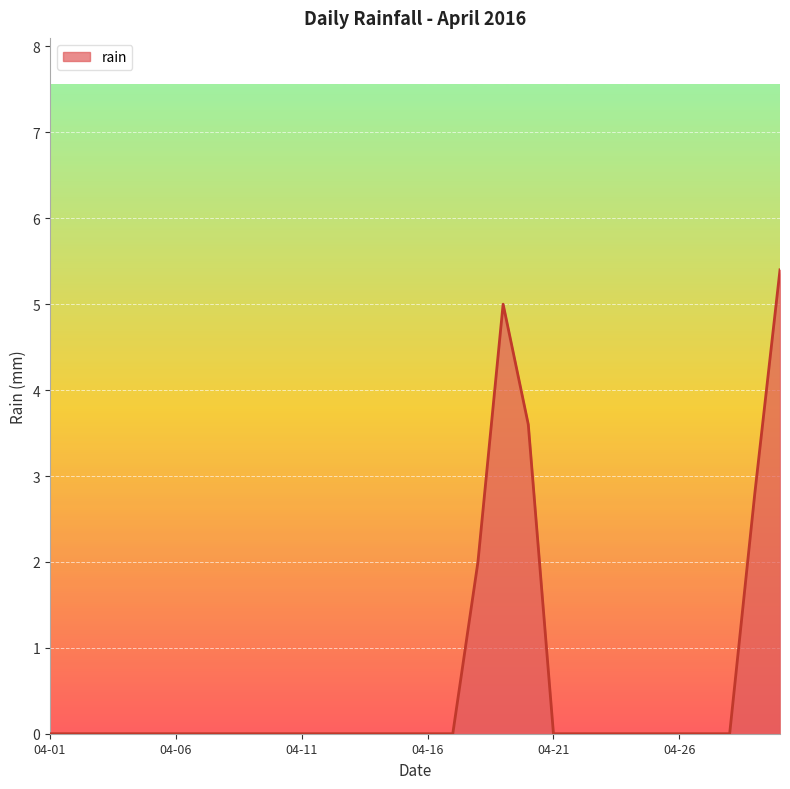

What is the maximum value shown in the chart?

5.4